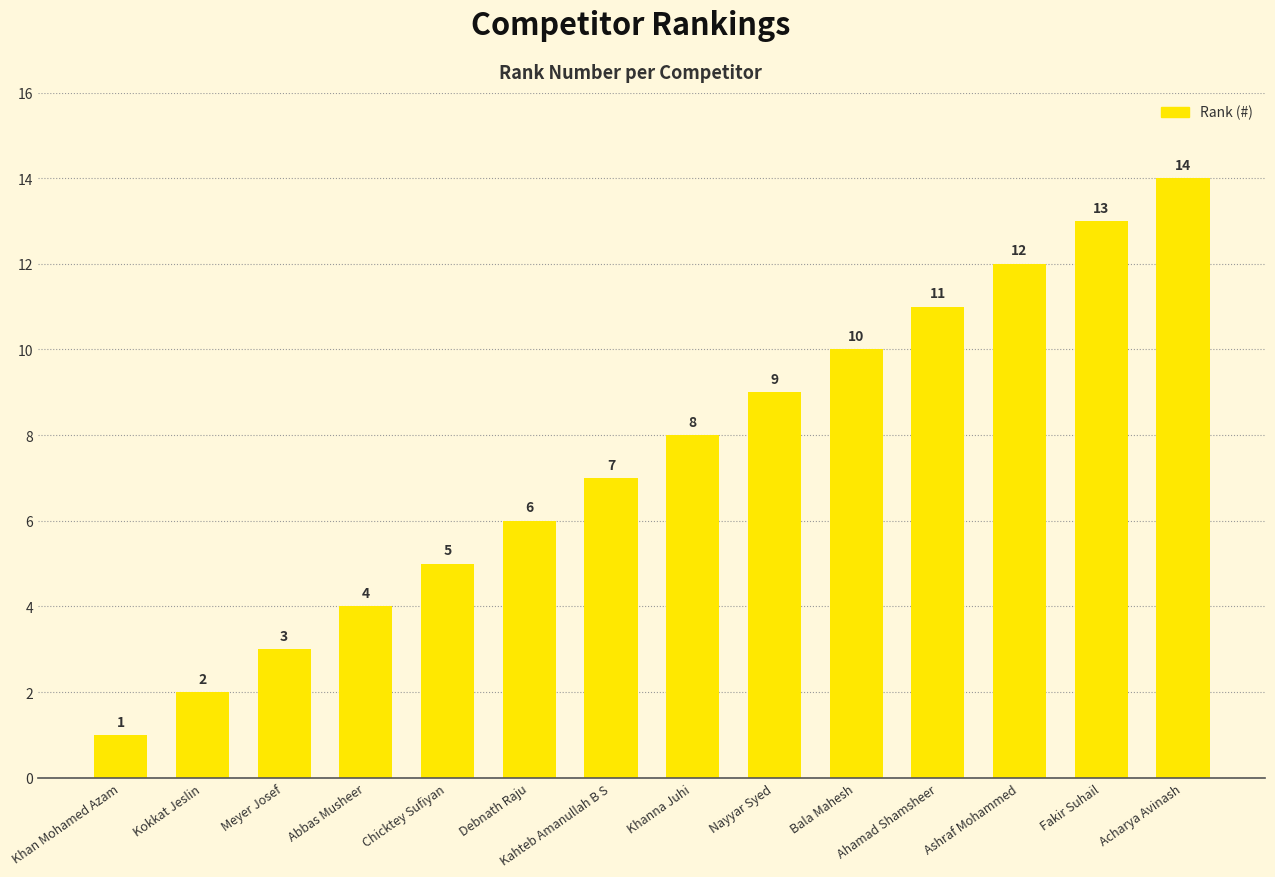

What is the difference between the values at Kokkat Jeslin and Bala Mahesh?

8